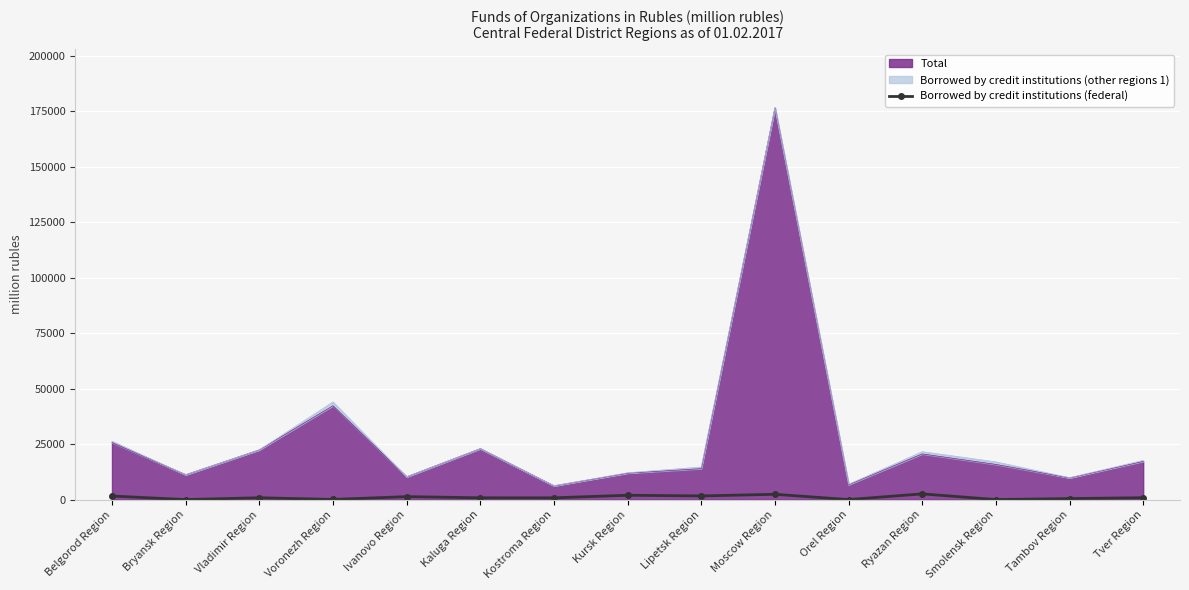

Reading left to right, list all the values displayed in this chart.

1585	0	817	51	1321	797	782	1939	1629	2378	0	2559	0	447	840